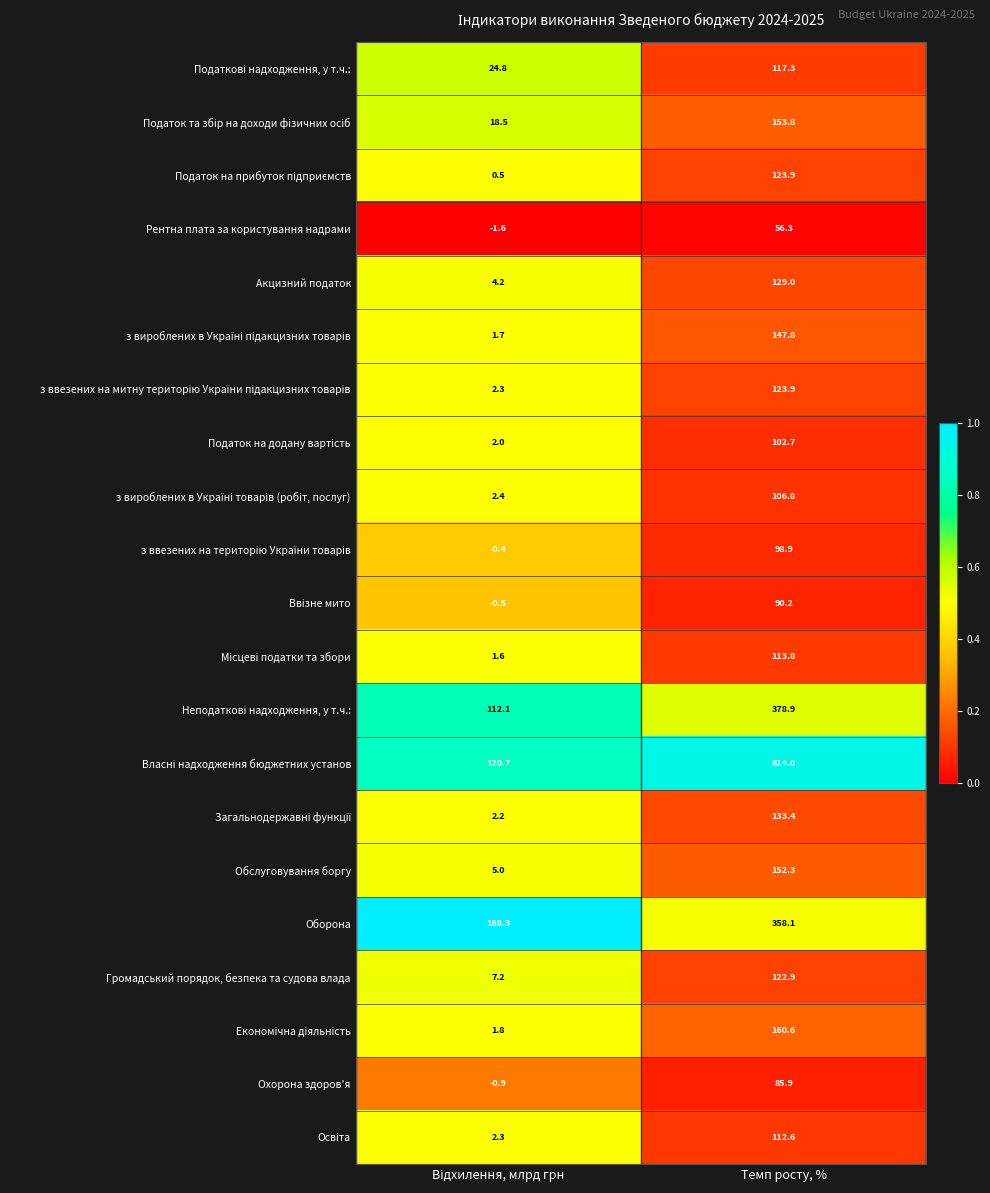

At which label does Охорона здоров'я first exceed 85?

Темп росту, %